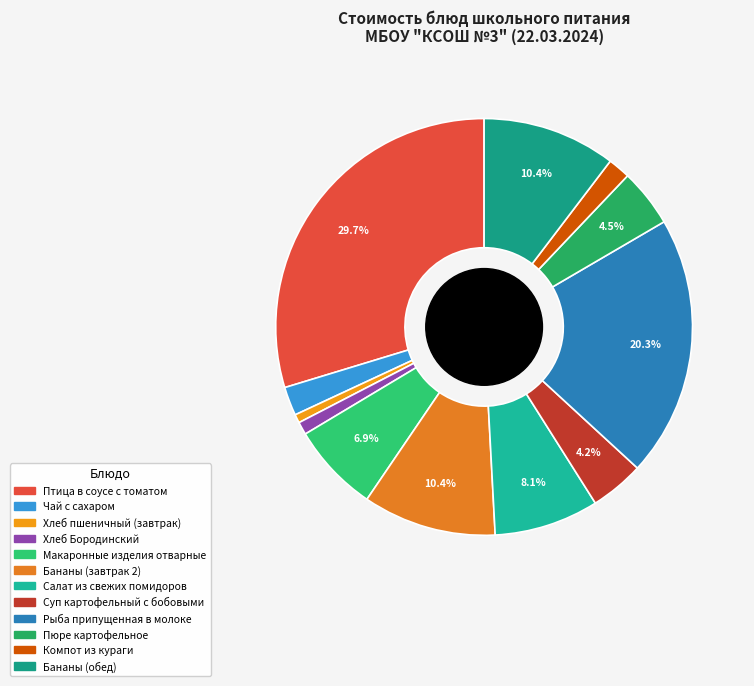

Approximately how many times larger is the value at Макаронные изделия отварные compared to Хлеб пшеничный (завтрак)?

10.4